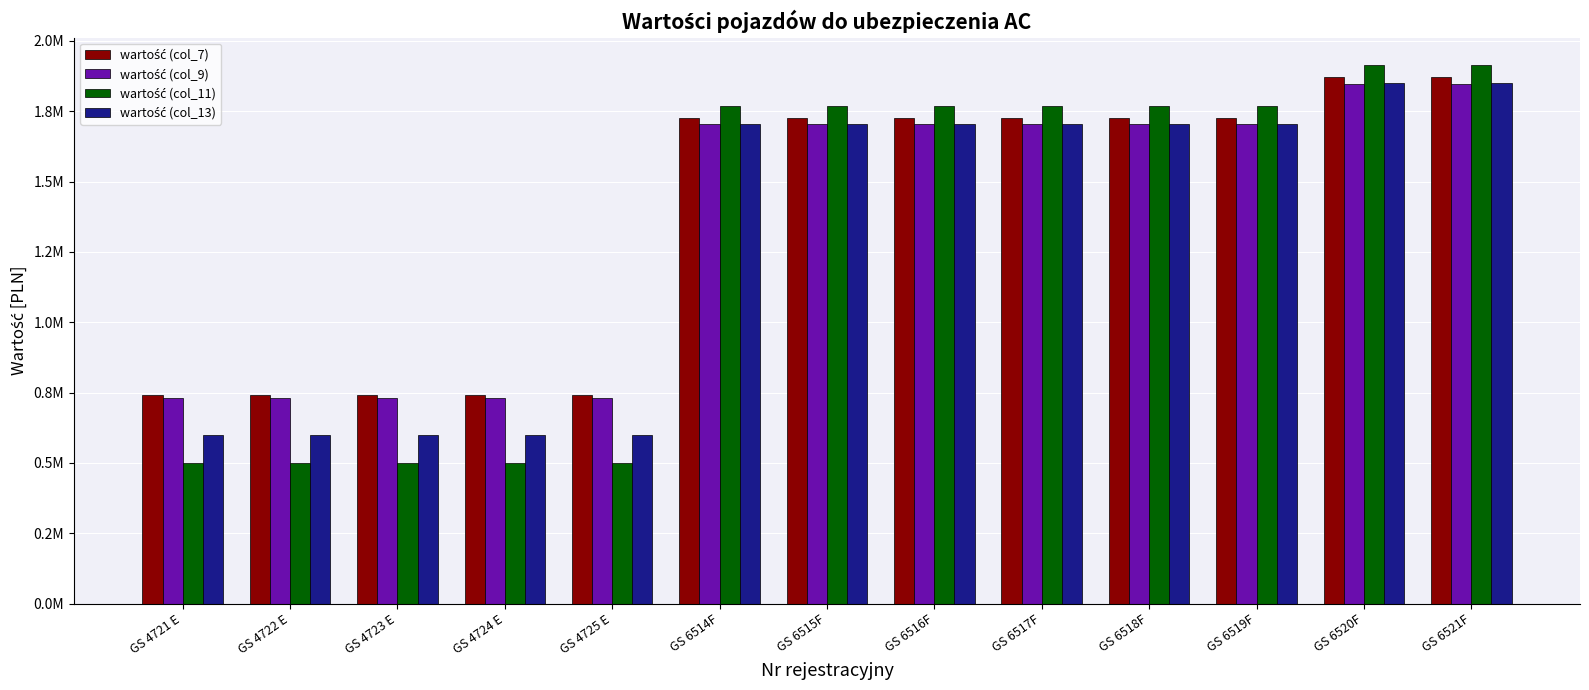

Does the chart contain any negative values?

No